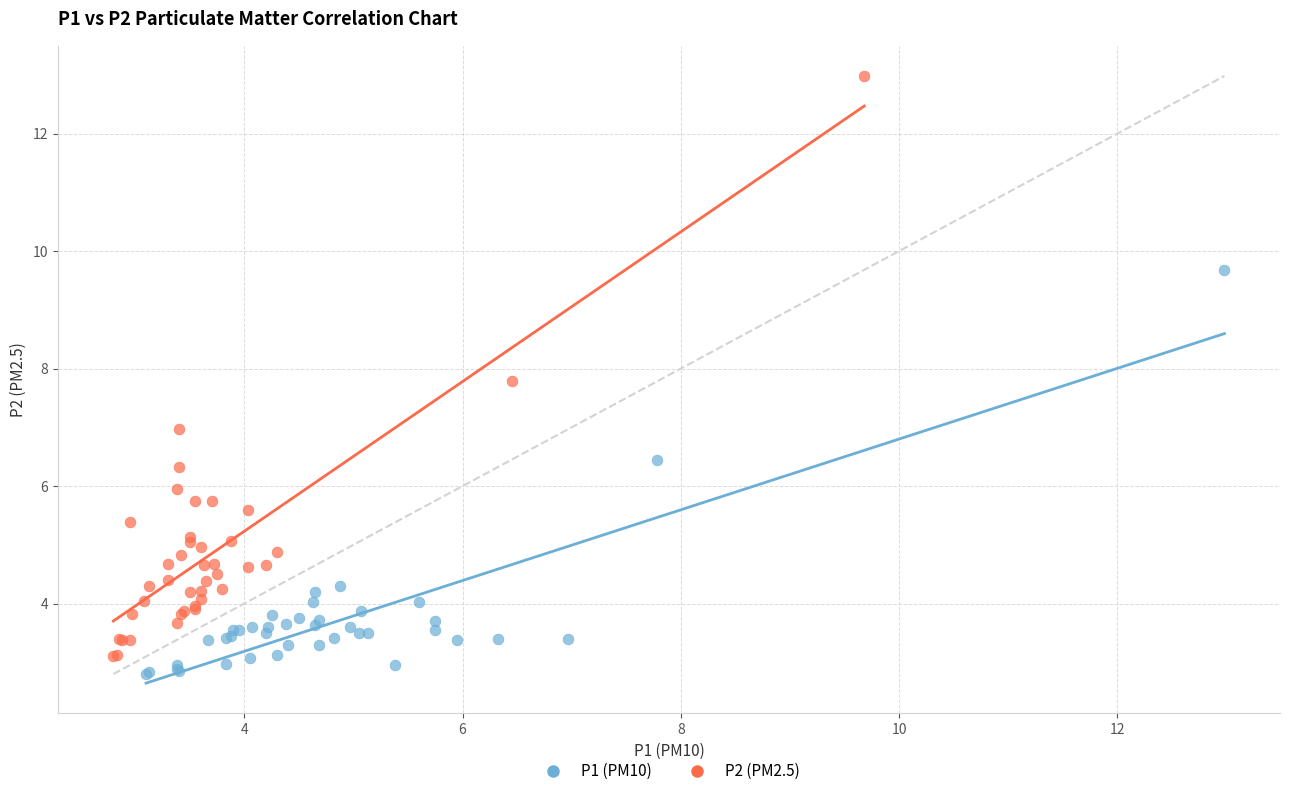

Which series has the largest Y range (max minus min)?

P2 (PM2.5)